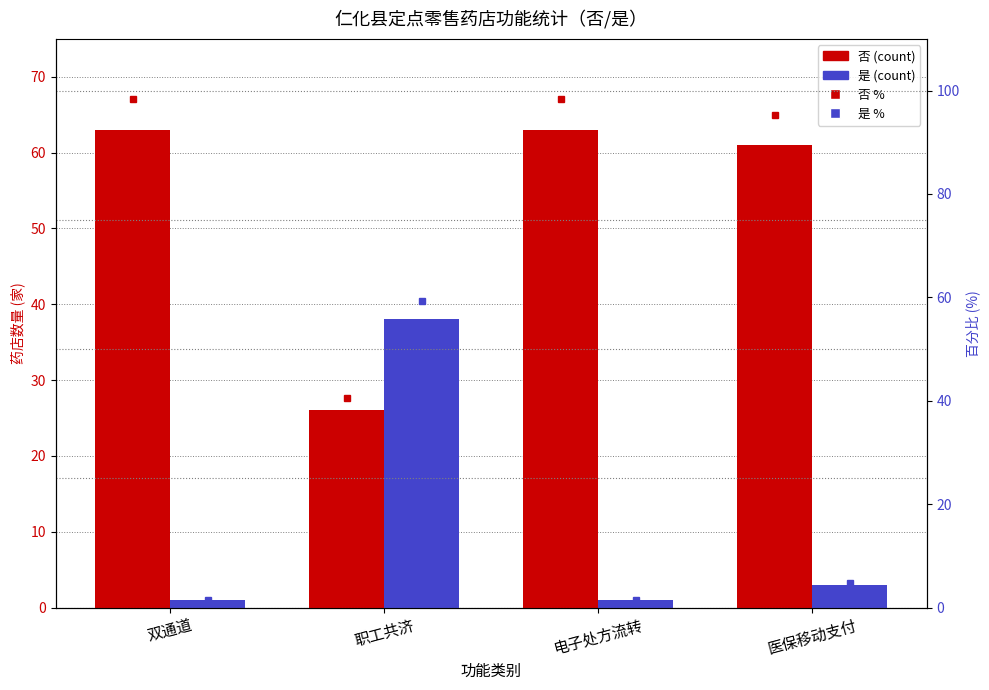

Between 医保移动支付 and 双通道, which is larger?

双通道